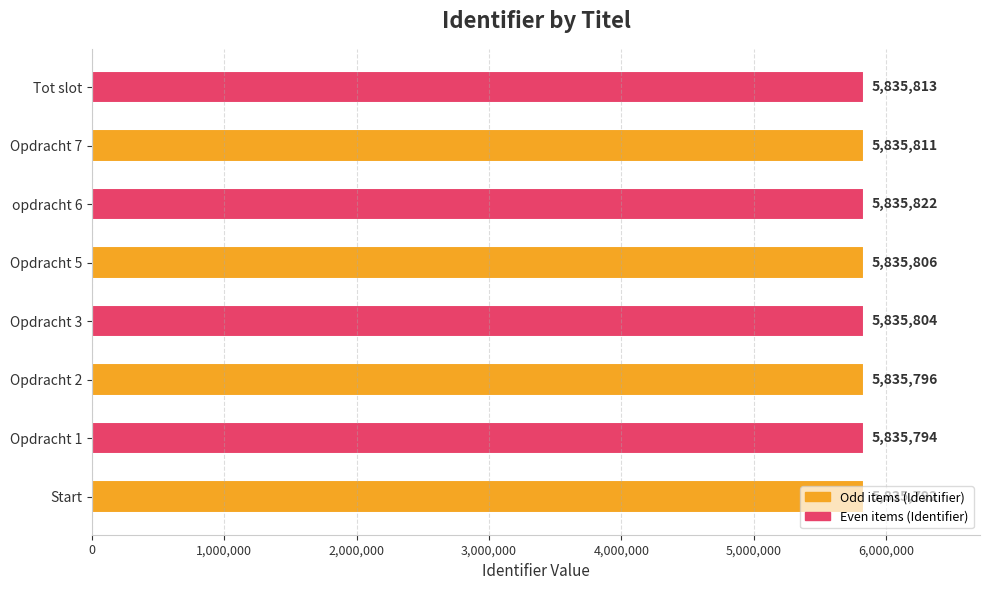

What value does the data have at Start?

5835792